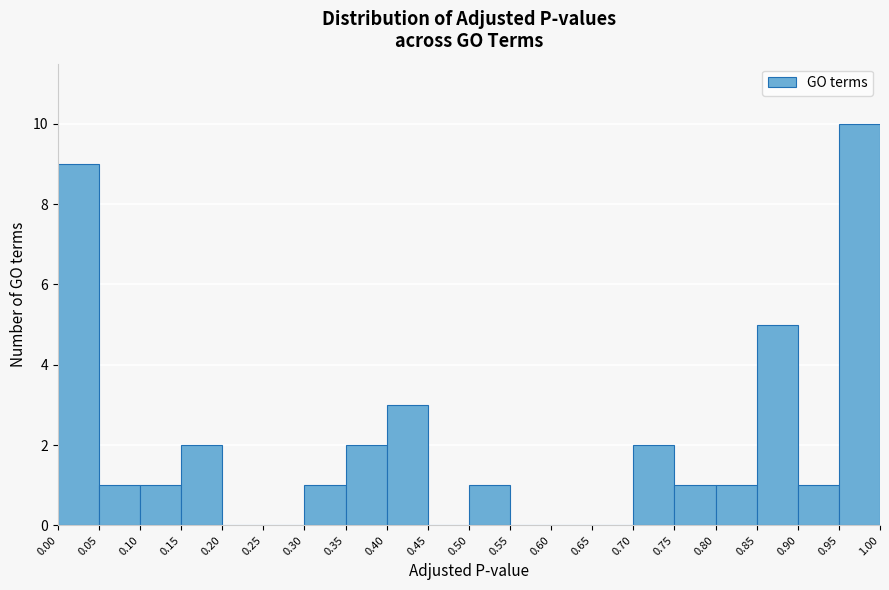

Which range on the x-axis has the tallest bar?

0.95 to 1.00